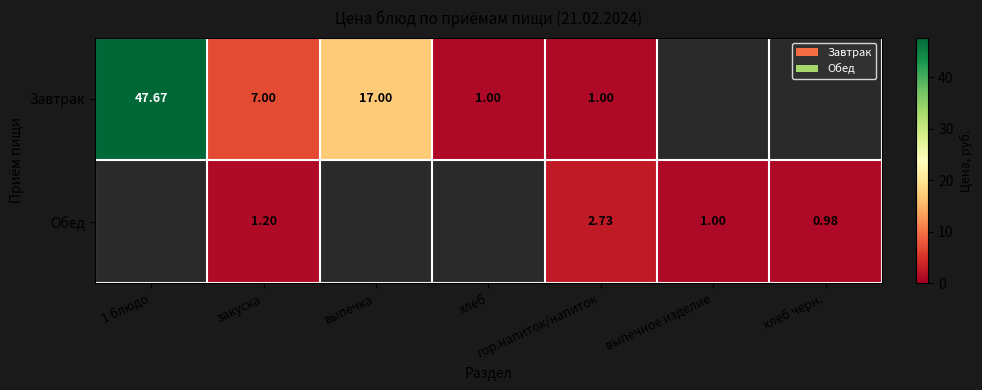

Is the value of Обед at хлеб черн. greater than the value of Завтрак at выпечка?

No